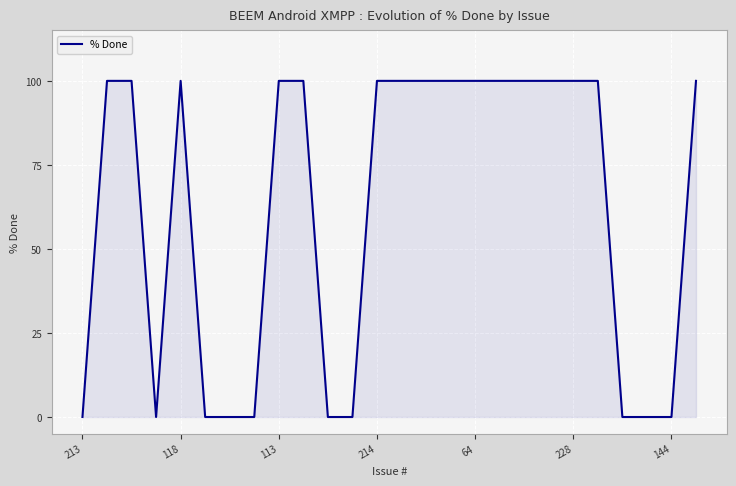

What is the difference between the maximum and minimum values?

100